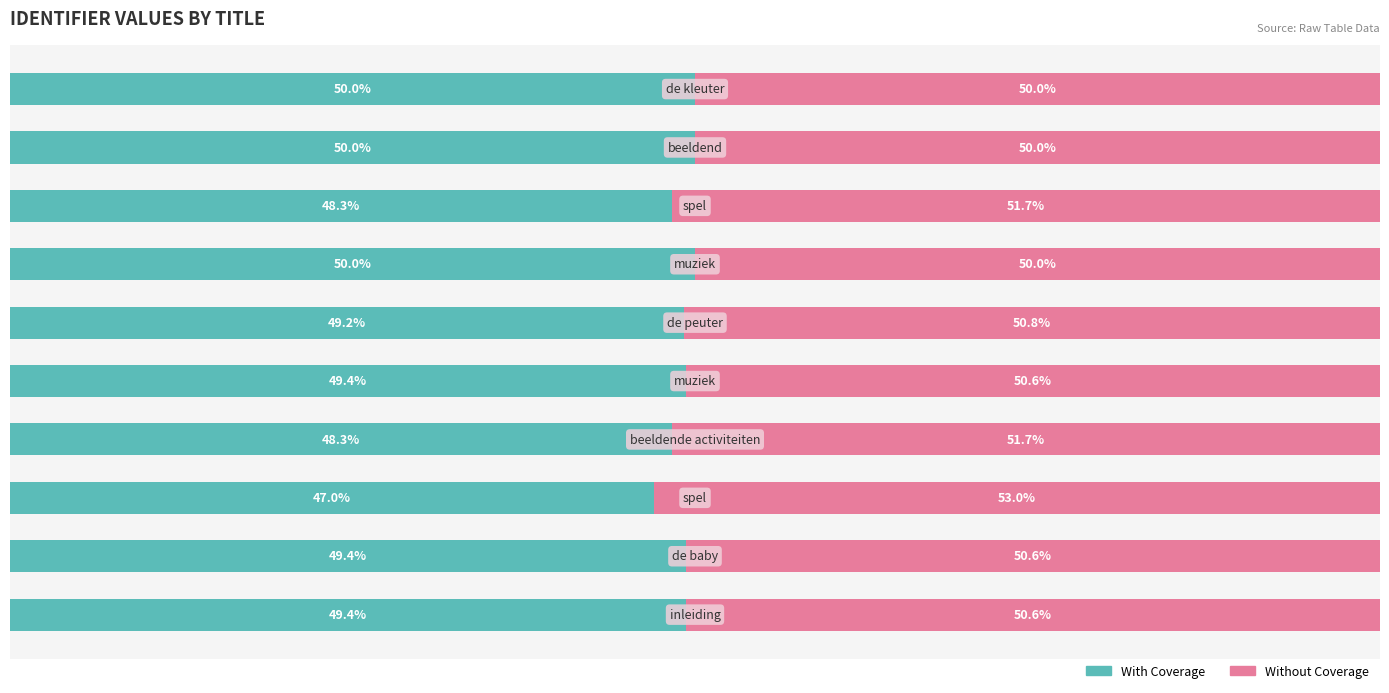

What are all the series names shown in the legend?

With Coverage, Without Coverage